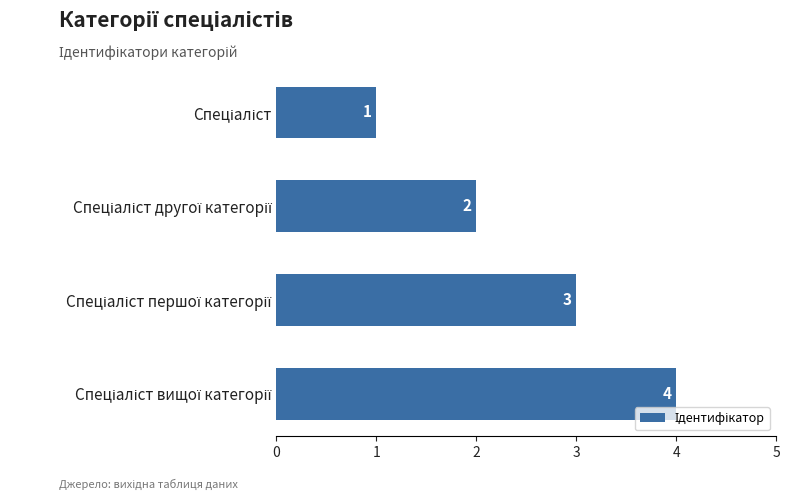

How many distinct data groups are displayed?

1